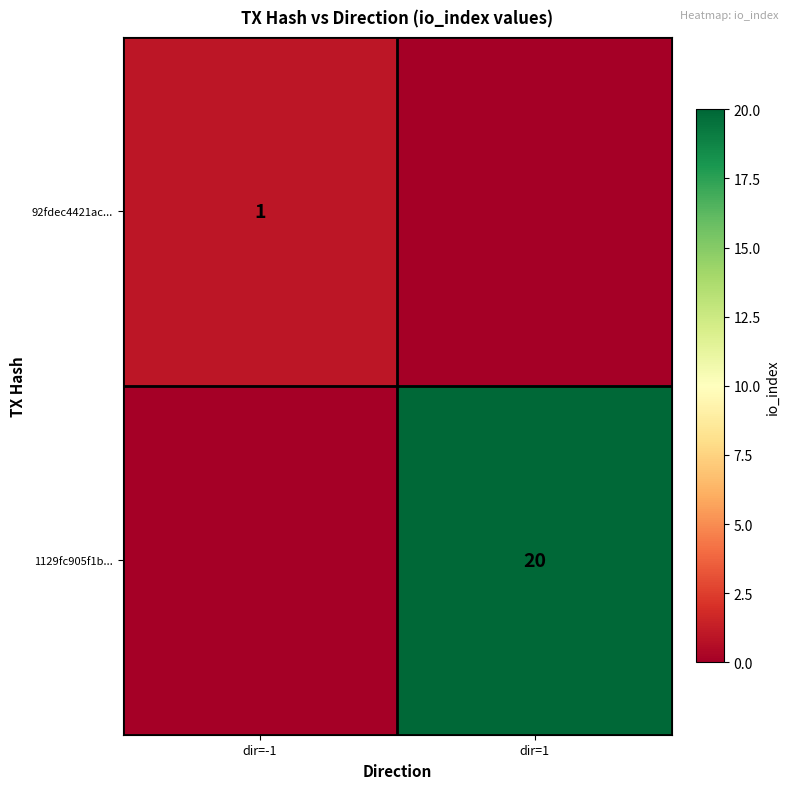

True or false: 92fdec4421ac... has a value of 1 at dir=-1.

True